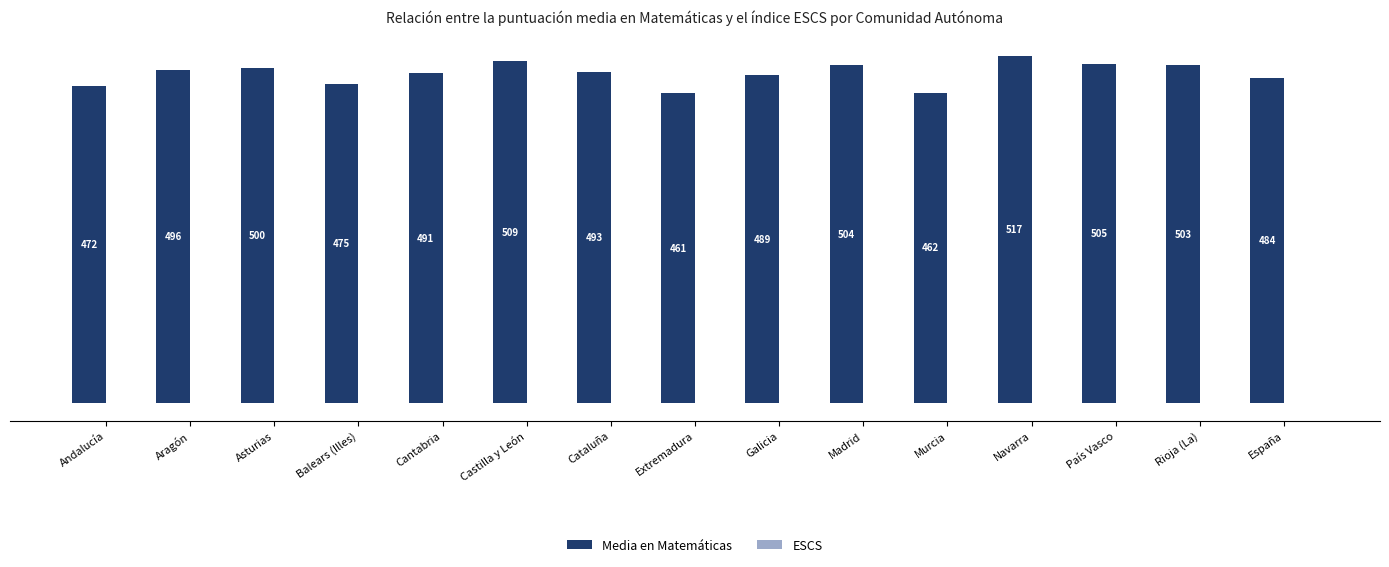

At which label does Media en Matemáticas first exceed 492?

Aragón